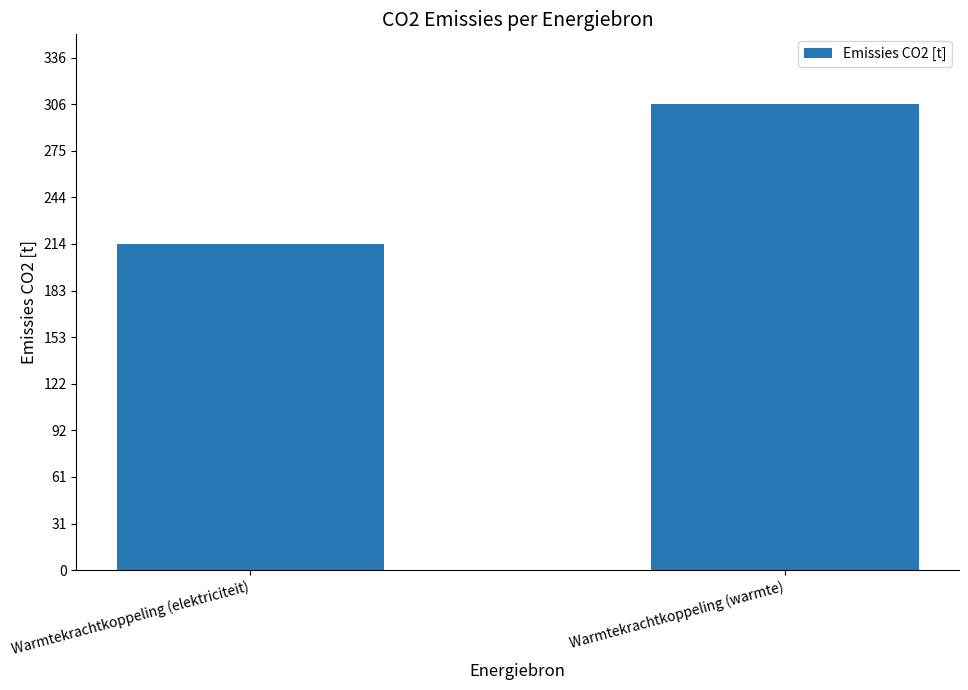

Where is the data nearest to the value 259?

Warmtekrachtkoppeling (elektriciteit)